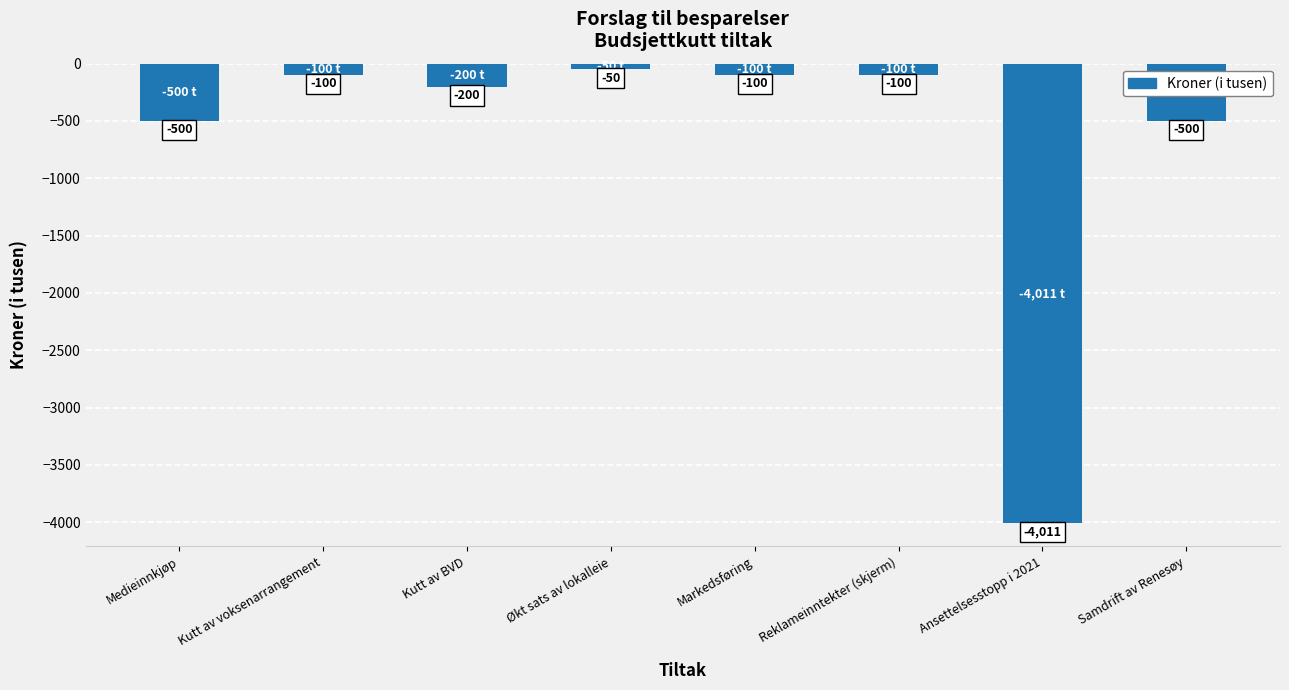

What is the average value?

-695